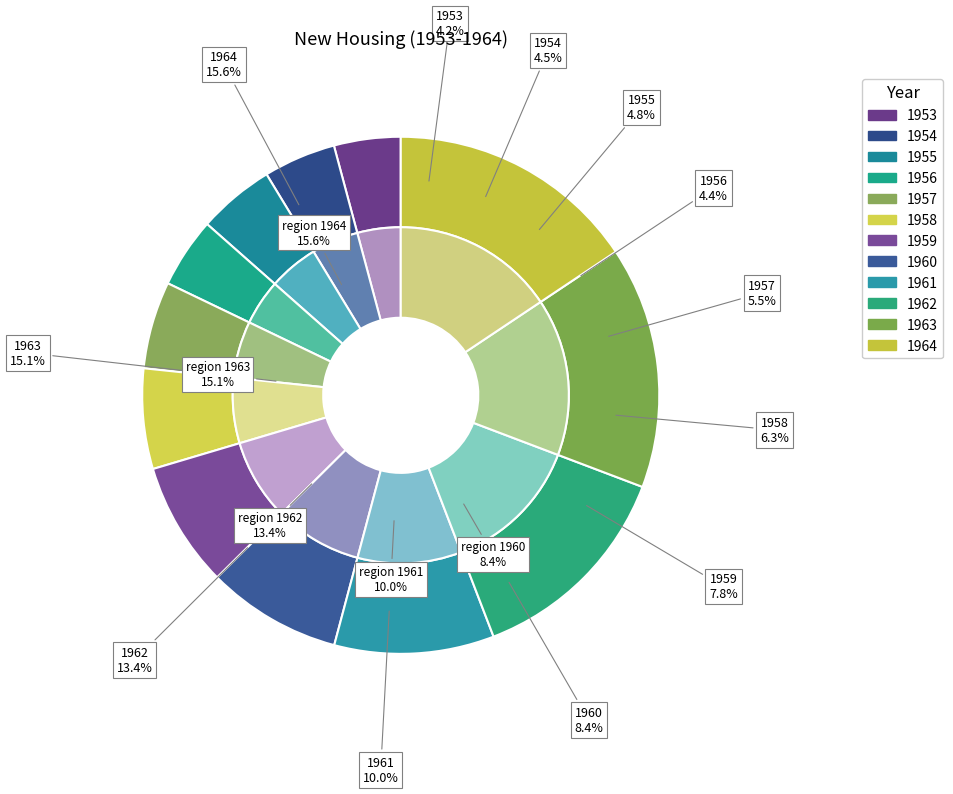

Between 1954 and 1958, which is larger?

1958